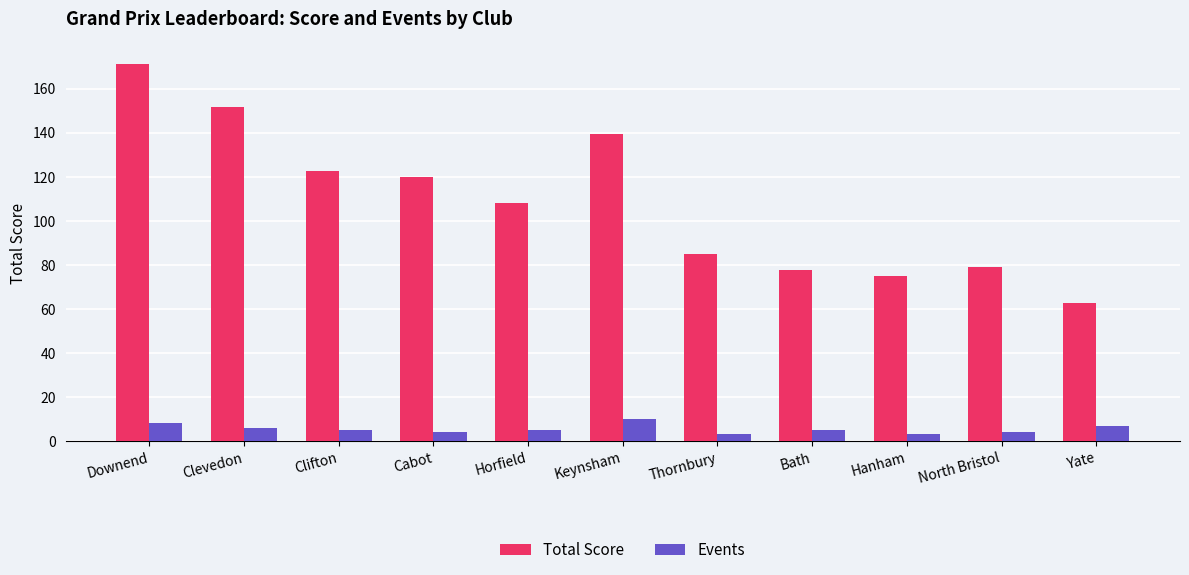

What is the difference between the second highest and second lowest values in the Total Score series?

76.5